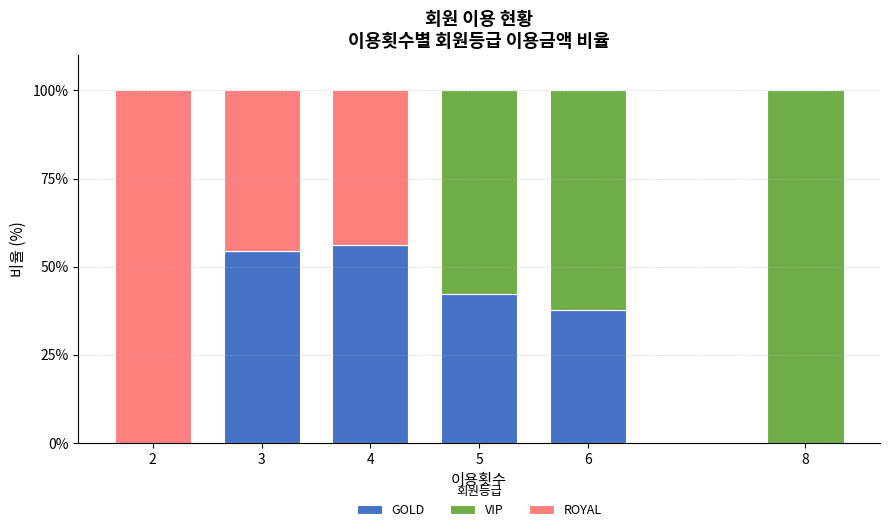

How many data points in GOLD are above 42?

3